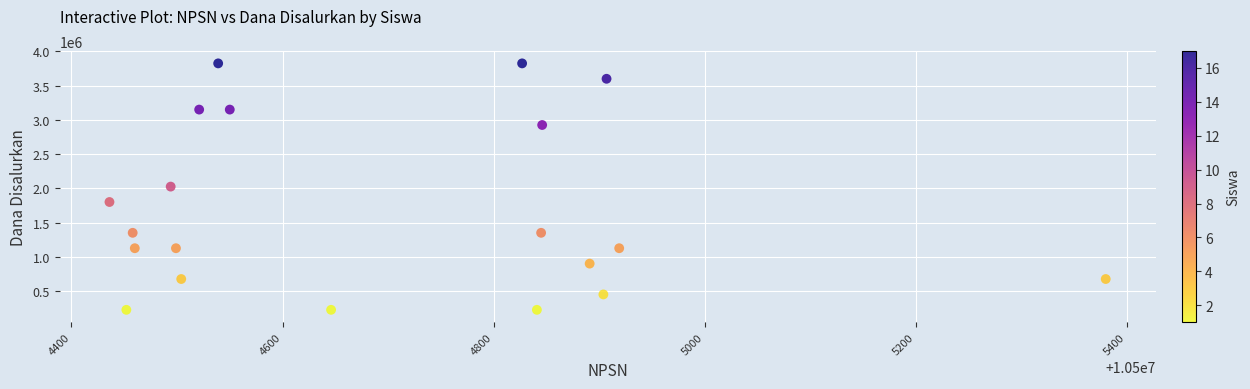

What is the range of X values (max minus min)?

944